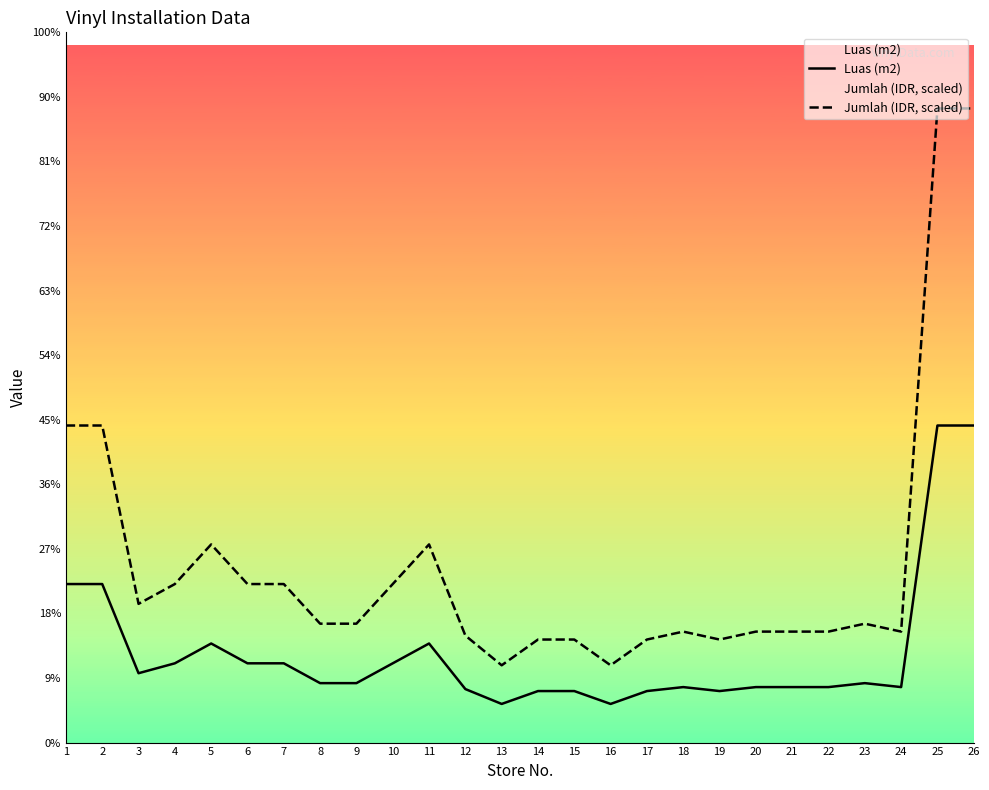

At which category does the chart reach its peak across all series?

25